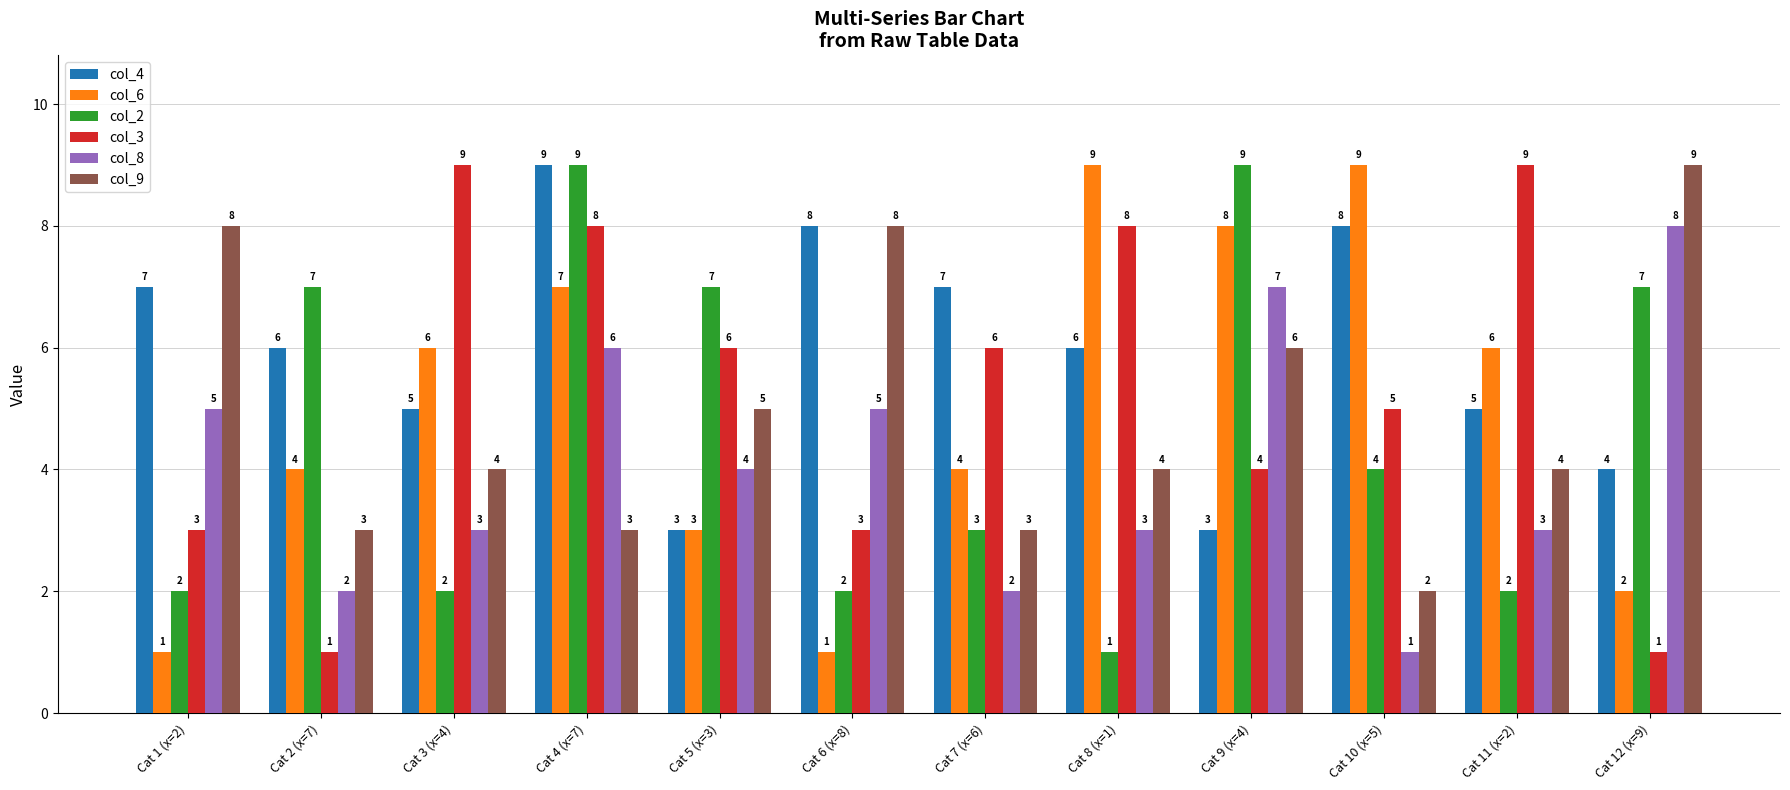

At which category is the sum across all series the highest?

Cat 4 (x=7)